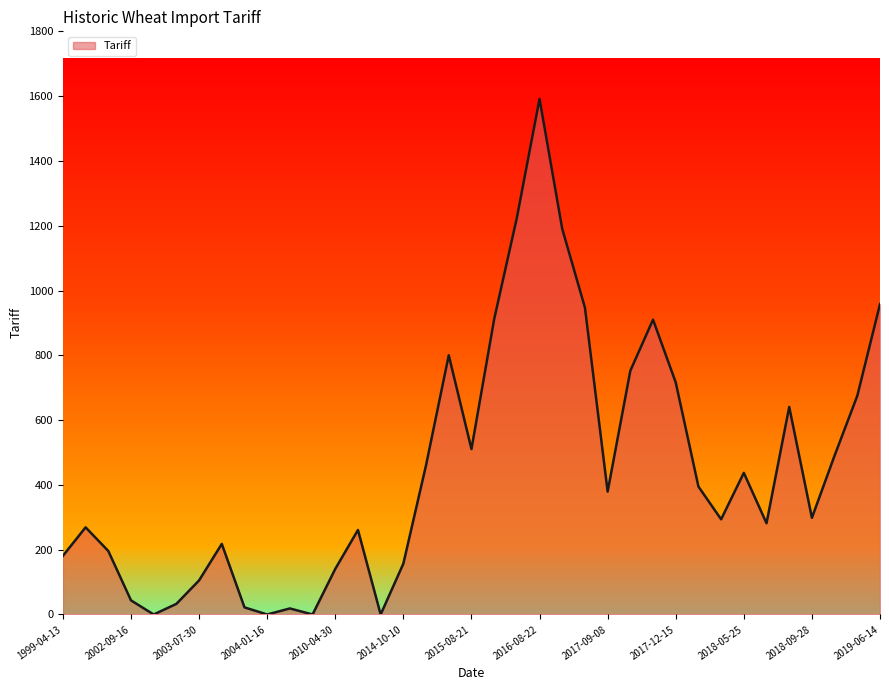

Count the number of categories in the chart.

37